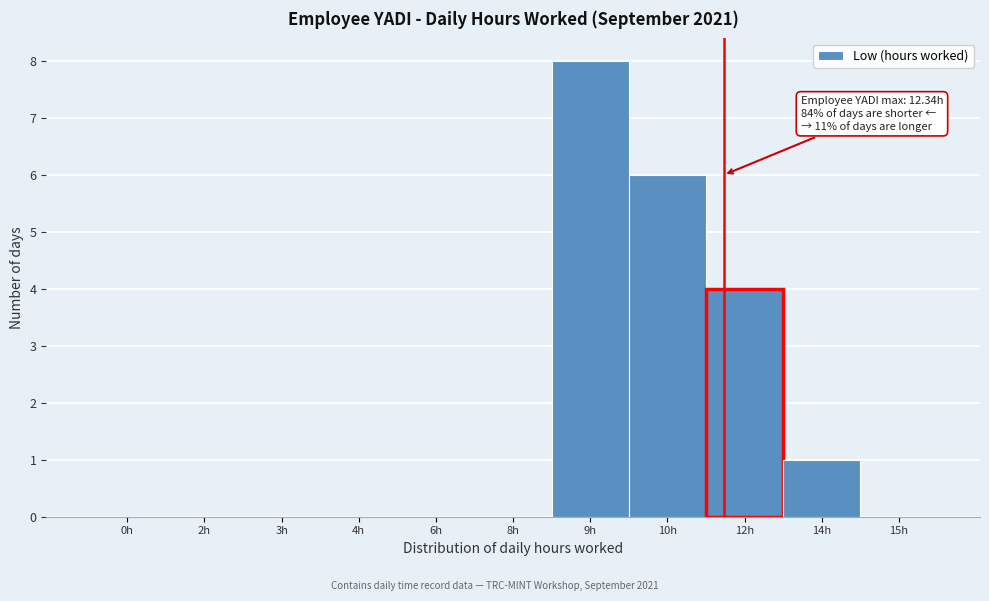

Reading left to right, what are all the values shown in this chart?

0h=0	2h=0	3h=0	4h=0	6h=0	8h=0	9h=8	10h=6	12h=4	14h=1	15h=0